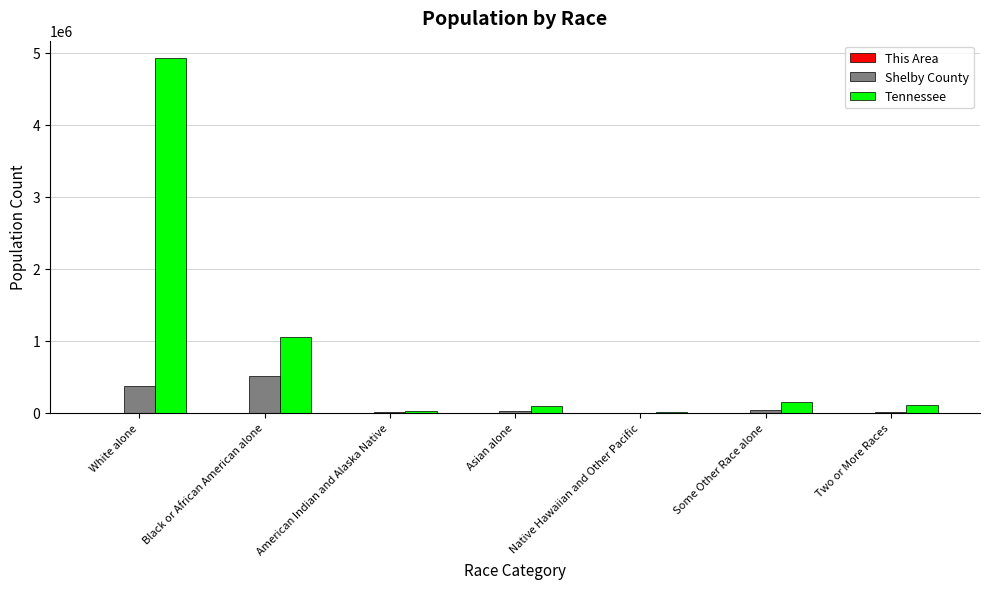

How many groups of bars are there?

7